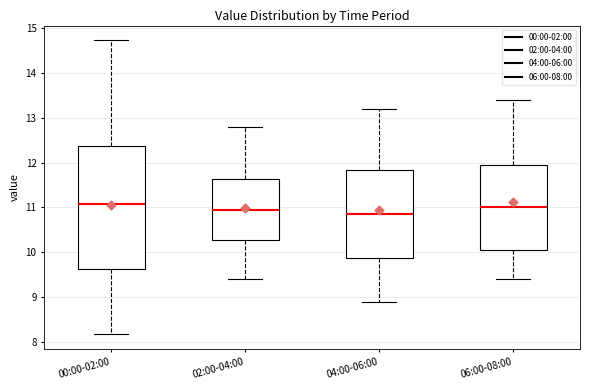

Reading left to right, transcribe this box plot: for each box, give where its median line is, the range the box spans, and where its two whiskers end, as read against the y-axis. The values are not printed on the chart, so give them approximately, as read against the axis.

00:00-02:00: median 11.1, box 9.6 to 12.4, whiskers 8.2 to 14.7
02:00-04:00: median 11.0, box 10.3 to 11.6, whiskers 9.4 to 12.8
04:00-06:00: median 10.9, box 9.9 to 11.8, whiskers 8.9 to 13.2
06:00-08:00: median 11.0, box 10.1 to 12.0, whiskers 9.4 to 13.4